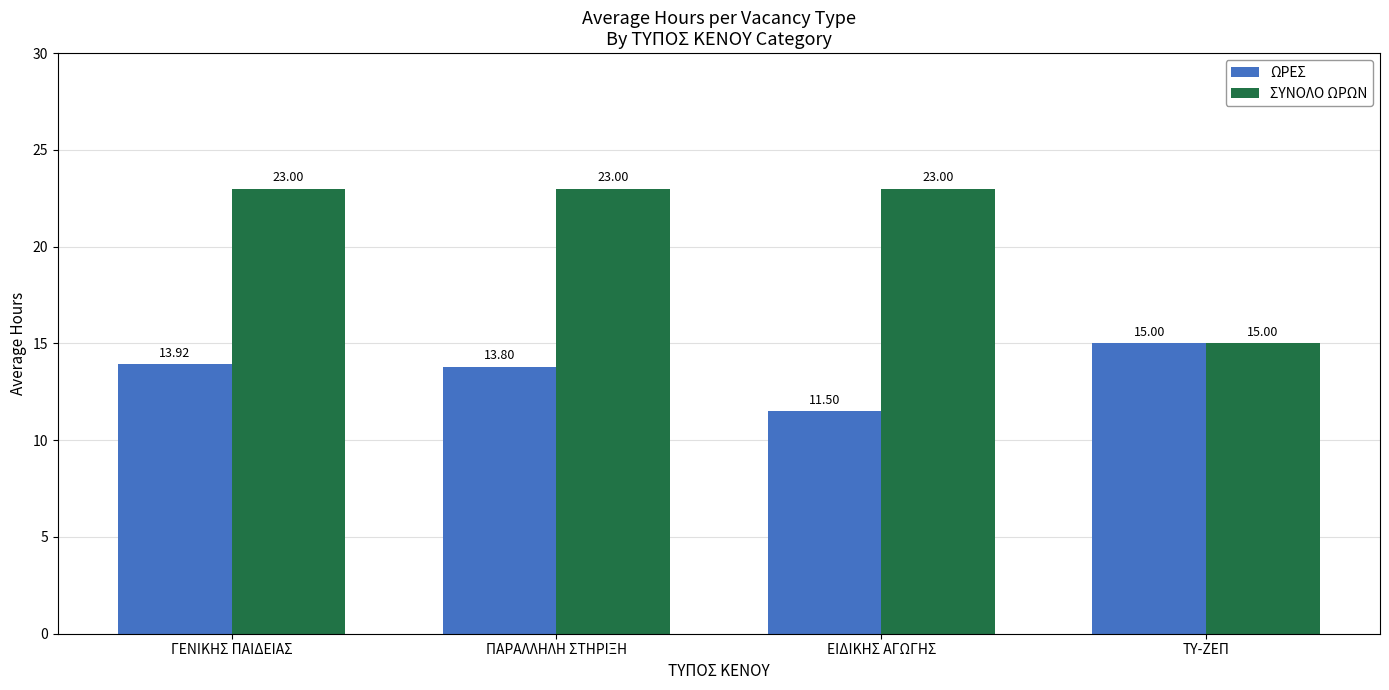

Which series has the widest spread of values?

ΣΥΝΟΛΟ ΩΡΩΝ